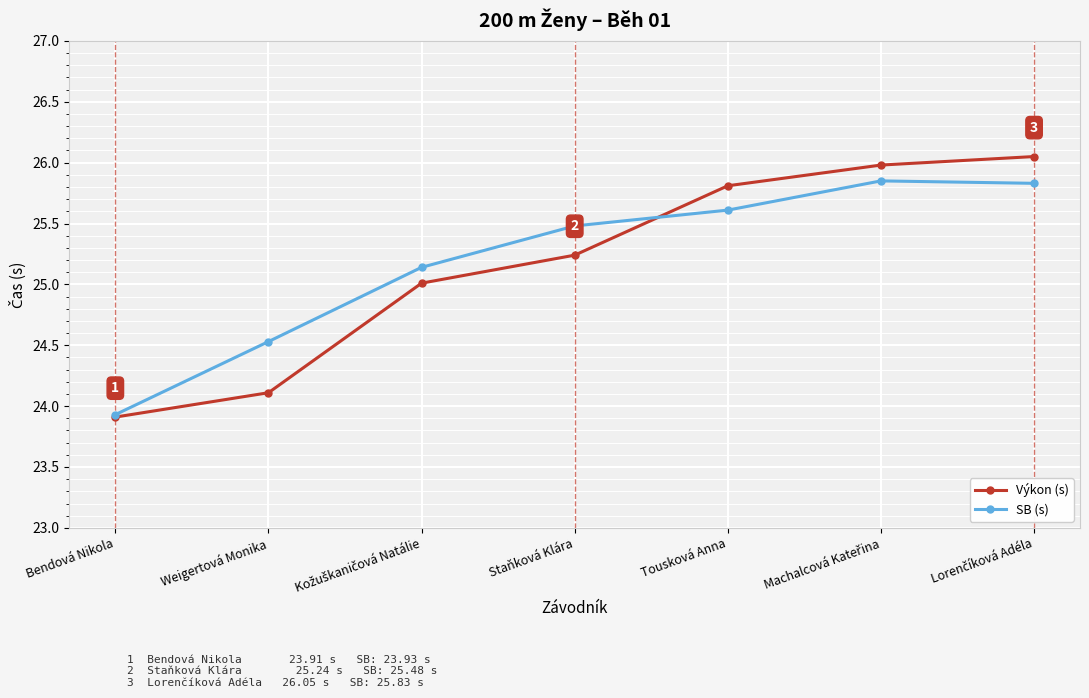

The value of Výkon (s) at Tousková Anna is 25.8. True or false?

True